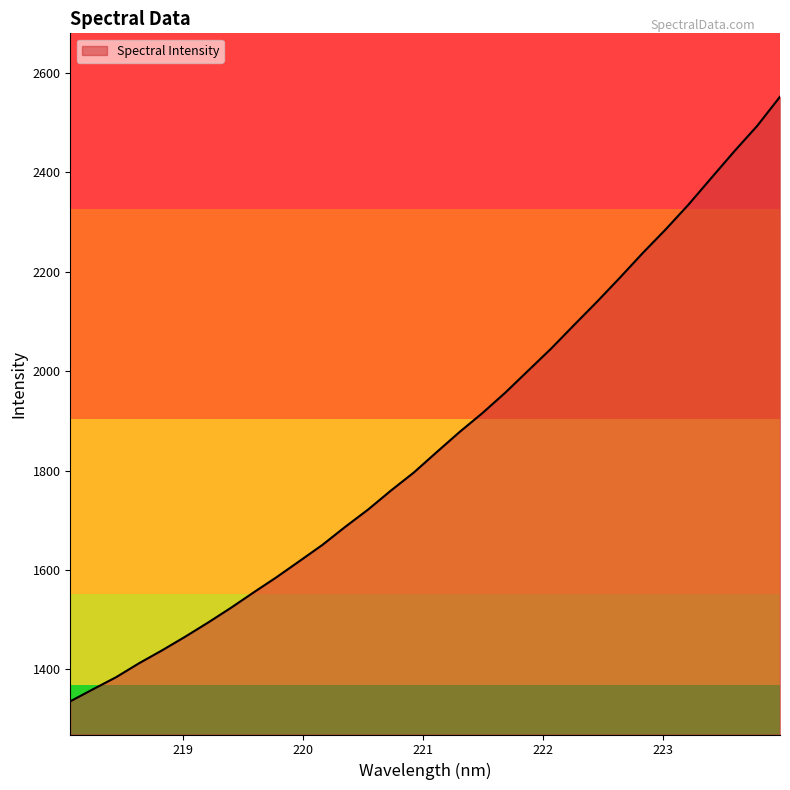

What is the average value?

1861.7